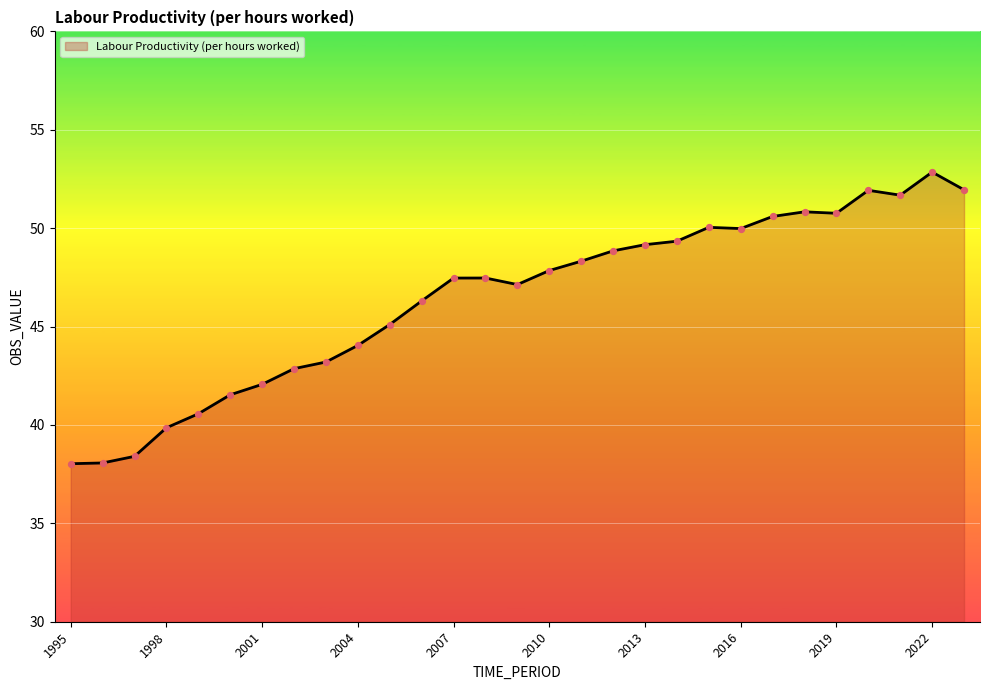

What is the smallest value displayed?

38.0